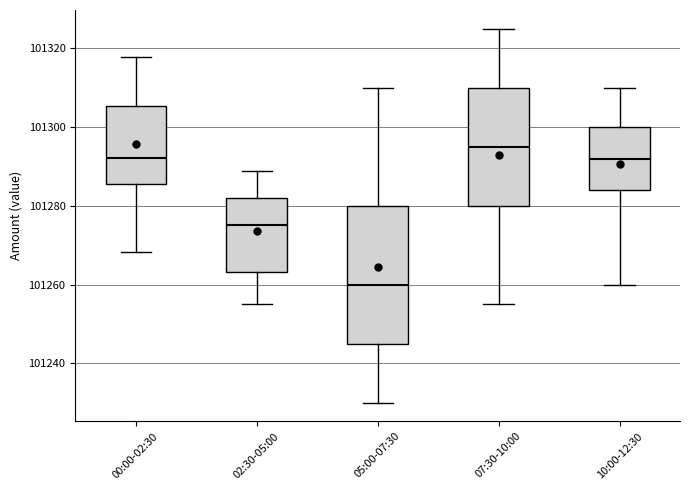

Reading left to right, read every box against the y-axis: the position of its median line, the range the box covers, and the ends of its whiskers. The values are not printed on the chart, so give them approximately, as read against the axis.

00:00-02:30: median 101292, box 101286 to 101306, whiskers 101268 to 101318
02:30-05:00: median 101276, box 101264 to 101282, whiskers 101256 to 101288
05:00-07:30: median 101260, box 101246 to 101280, whiskers 101230 to 101310
07:30-10:00: median 101296, box 101280 to 101310, whiskers 101256 to 101326
10:00-12:30: median 101292, box 101284 to 101300, whiskers 101260 to 101310